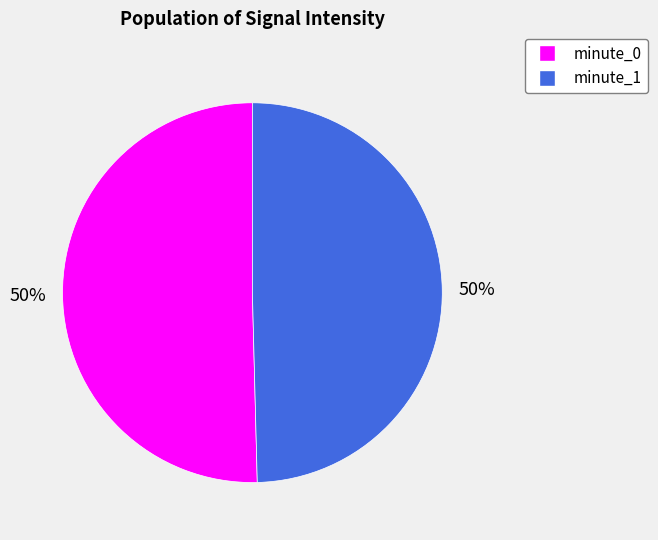

Do minute_1 and minute_0 together represent more than half of the pie?

Yes